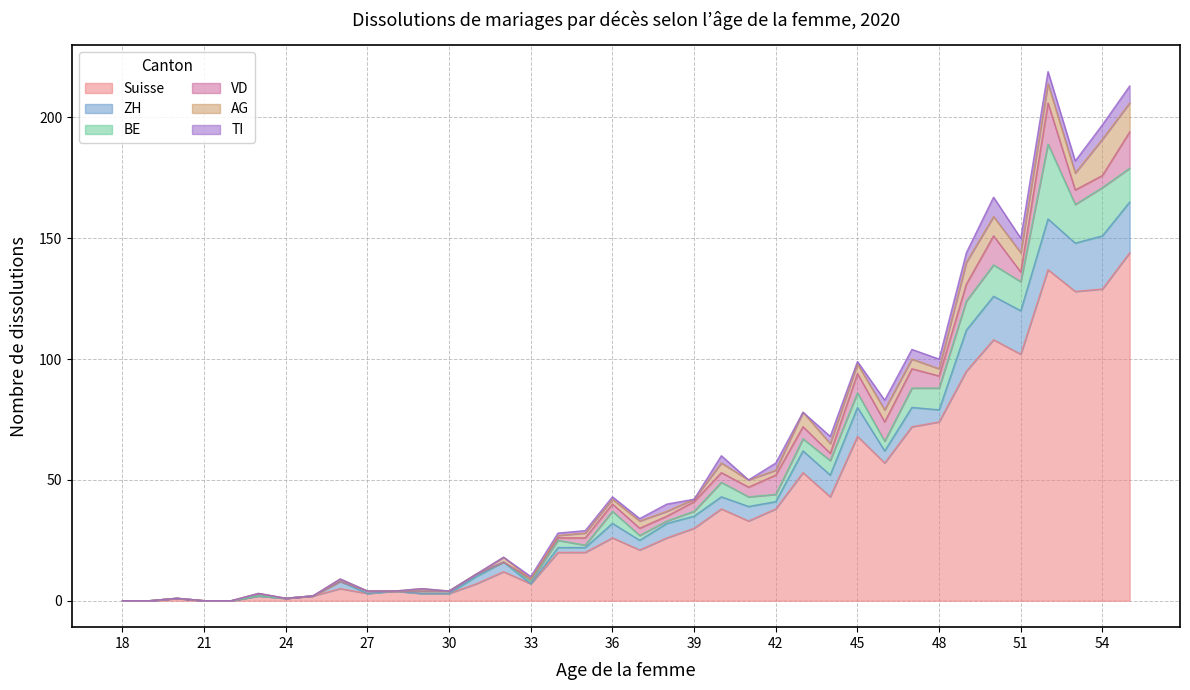

The AG series shows 10 at 22. True or false?

False